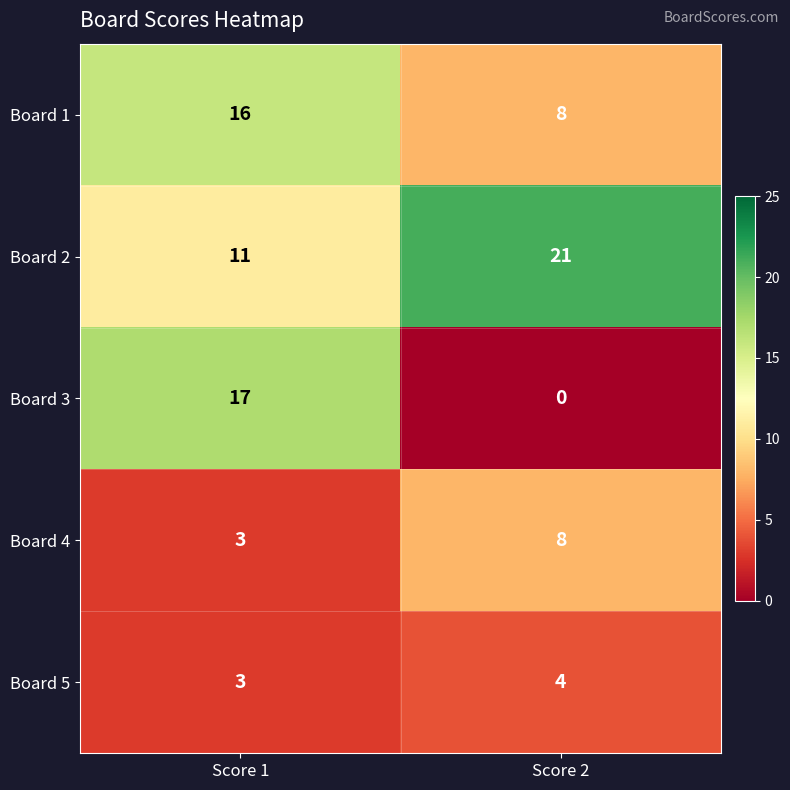

Reading right to left, transcribe all the data shown in this chart.

Board 1: Score 2=8	Score 1=16
Board 2: Score 2=21	Score 1=11
Board 3: Score 2=0	Score 1=17
Board 4: Score 2=8	Score 1=3
Board 5: Score 2=4	Score 1=3